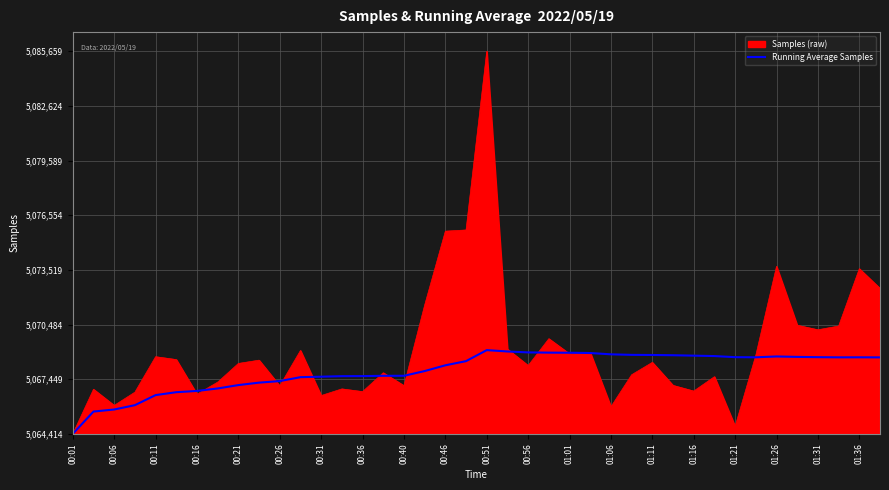

Which category has the lowest value across all series?

00:01